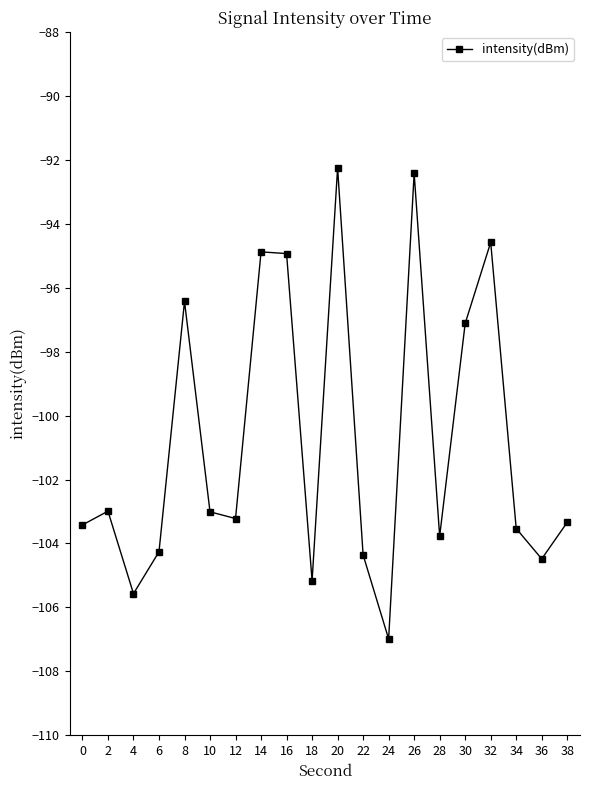

What is the greatest value displayed?

-92.3